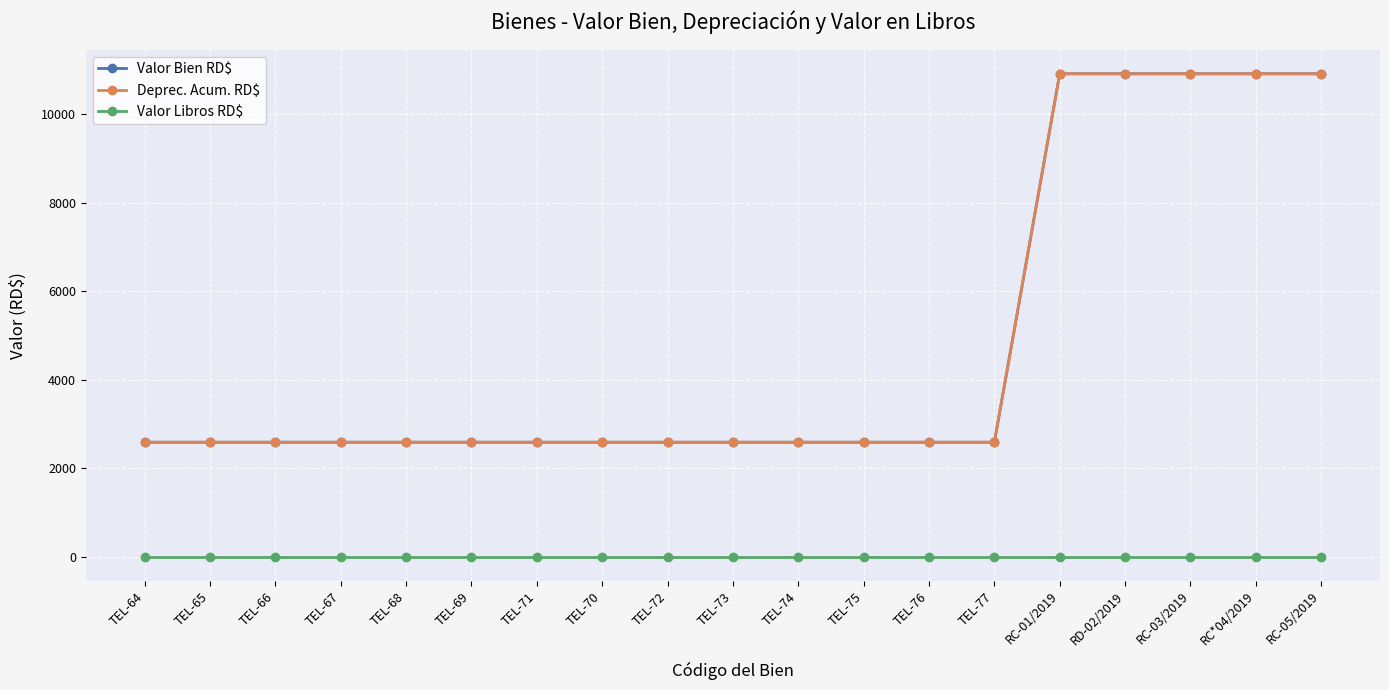

What is the label of the 5th point from the right?

RC-01/2019